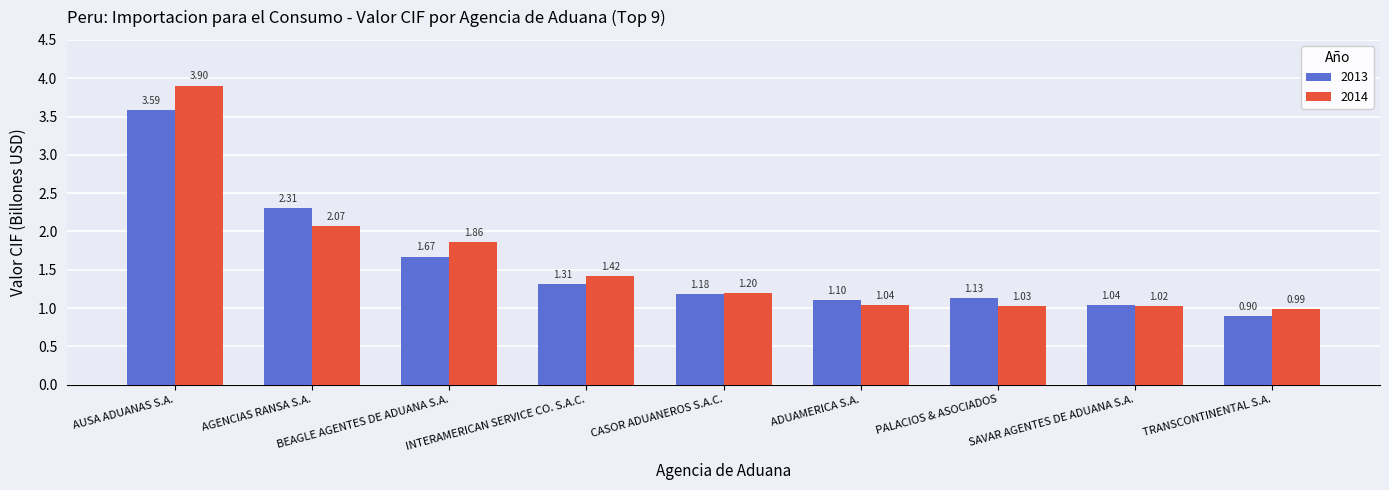

Where does the 2014 series first go above 1?

AUSA ADUANAS S.A.